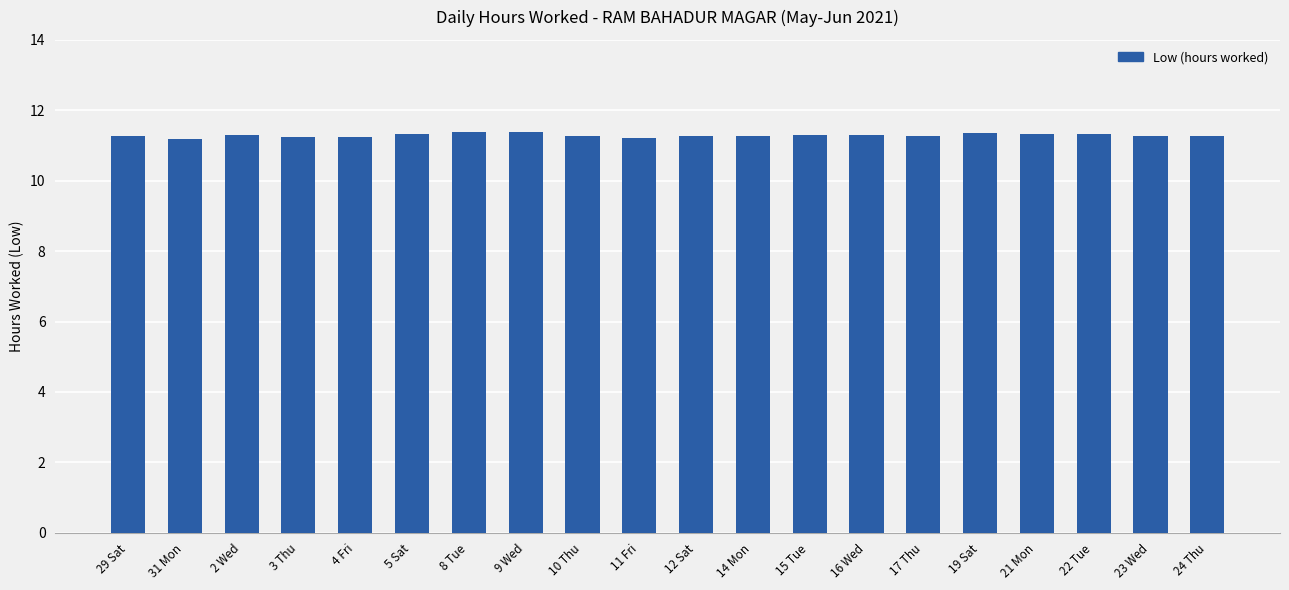

What is the maximum value shown in the chart?

11.4